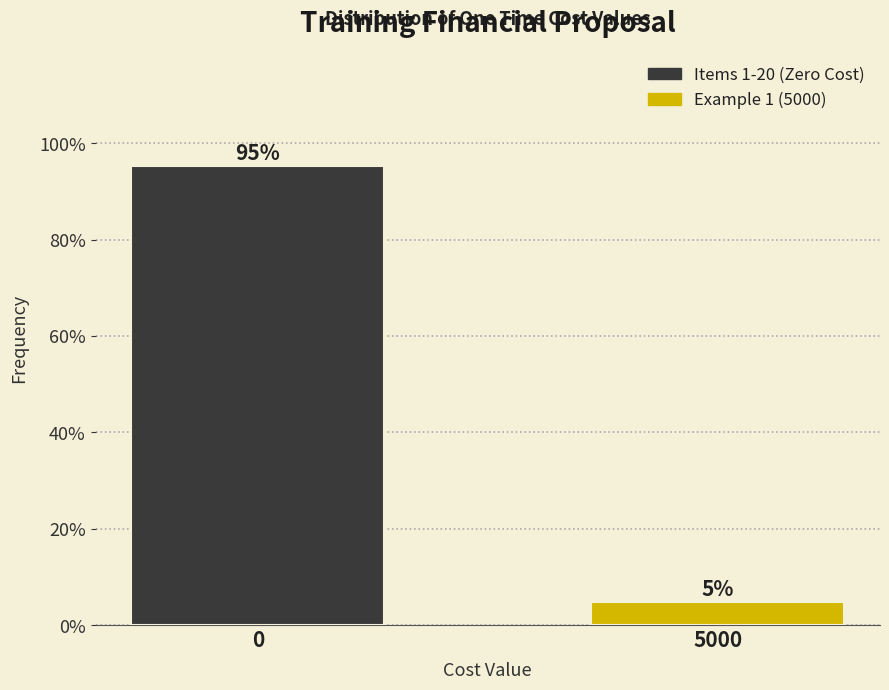

What is the value of the 1st bar from the left?

95.2